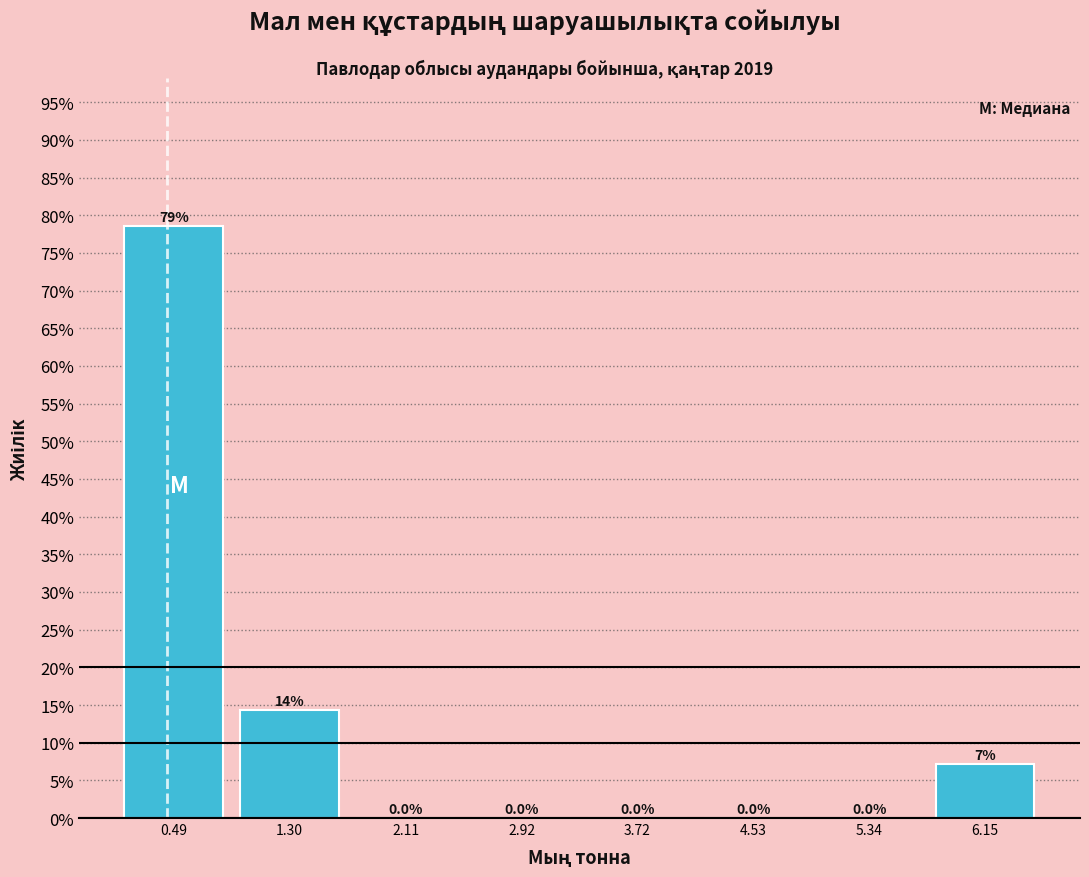

Which range on the x-axis has the tallest bar?

0.1 to 0.9